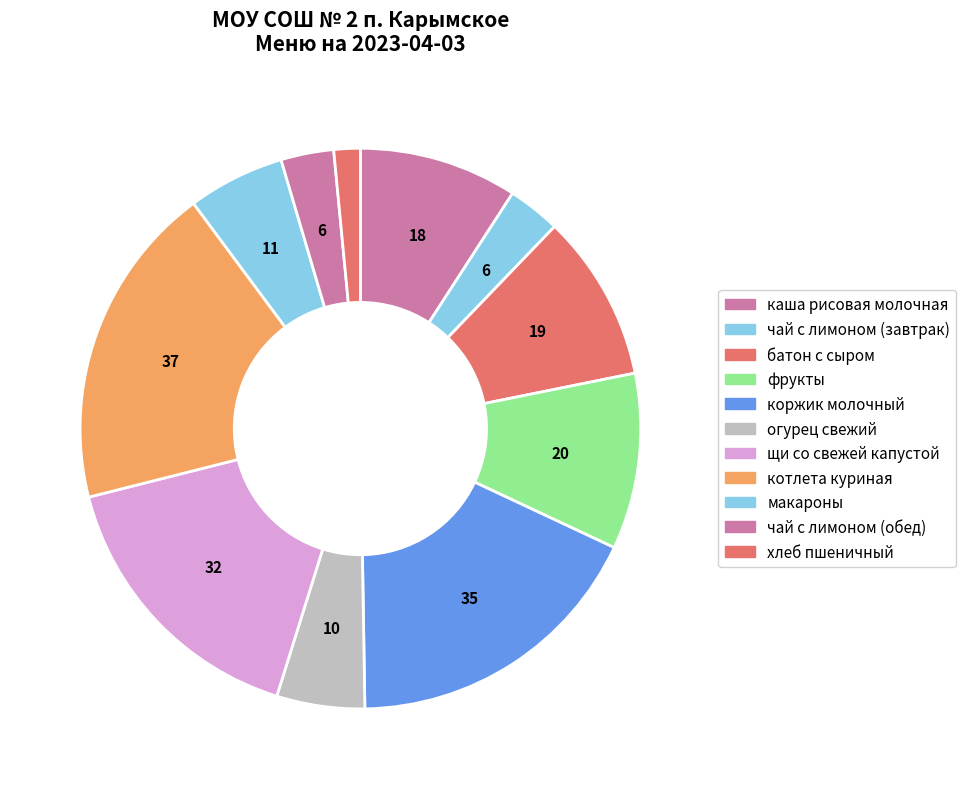

Is there any slice that represents more than half of the pie?

No